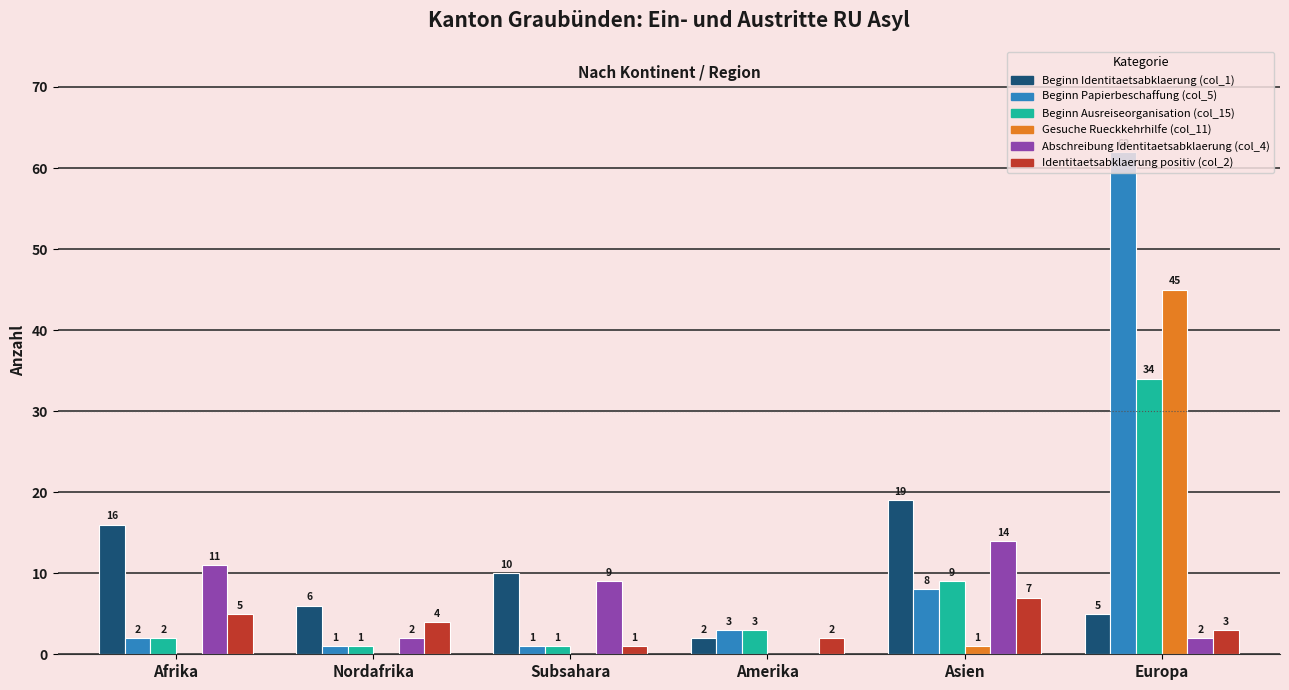

What is the average value of the Identitaetsabklaerung positiv (col_2) series?

4